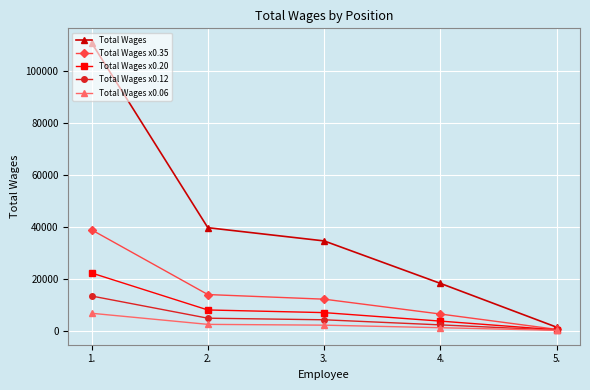

What position from the left is 3.?

3